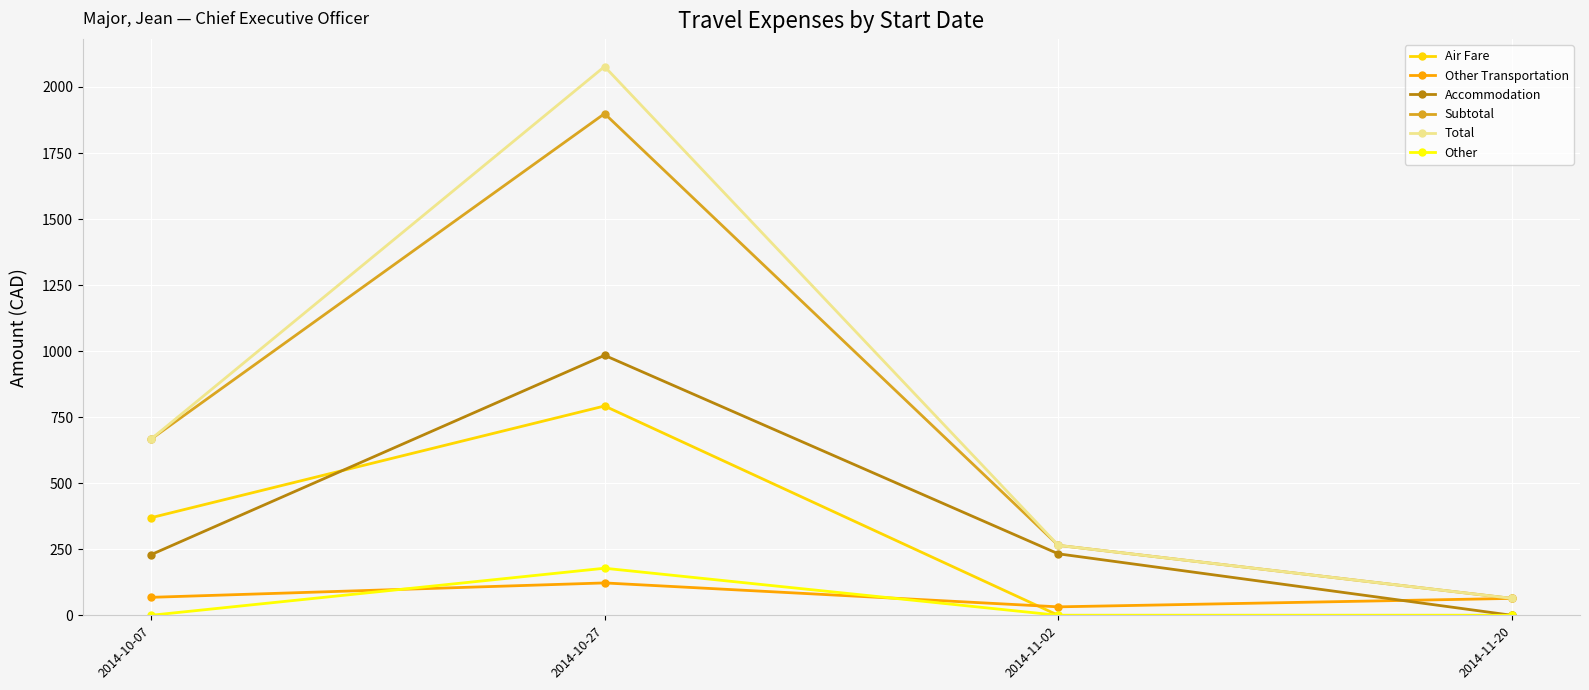

The value of Air Fare at 2014-10-07 is 369.2. True or false?

True